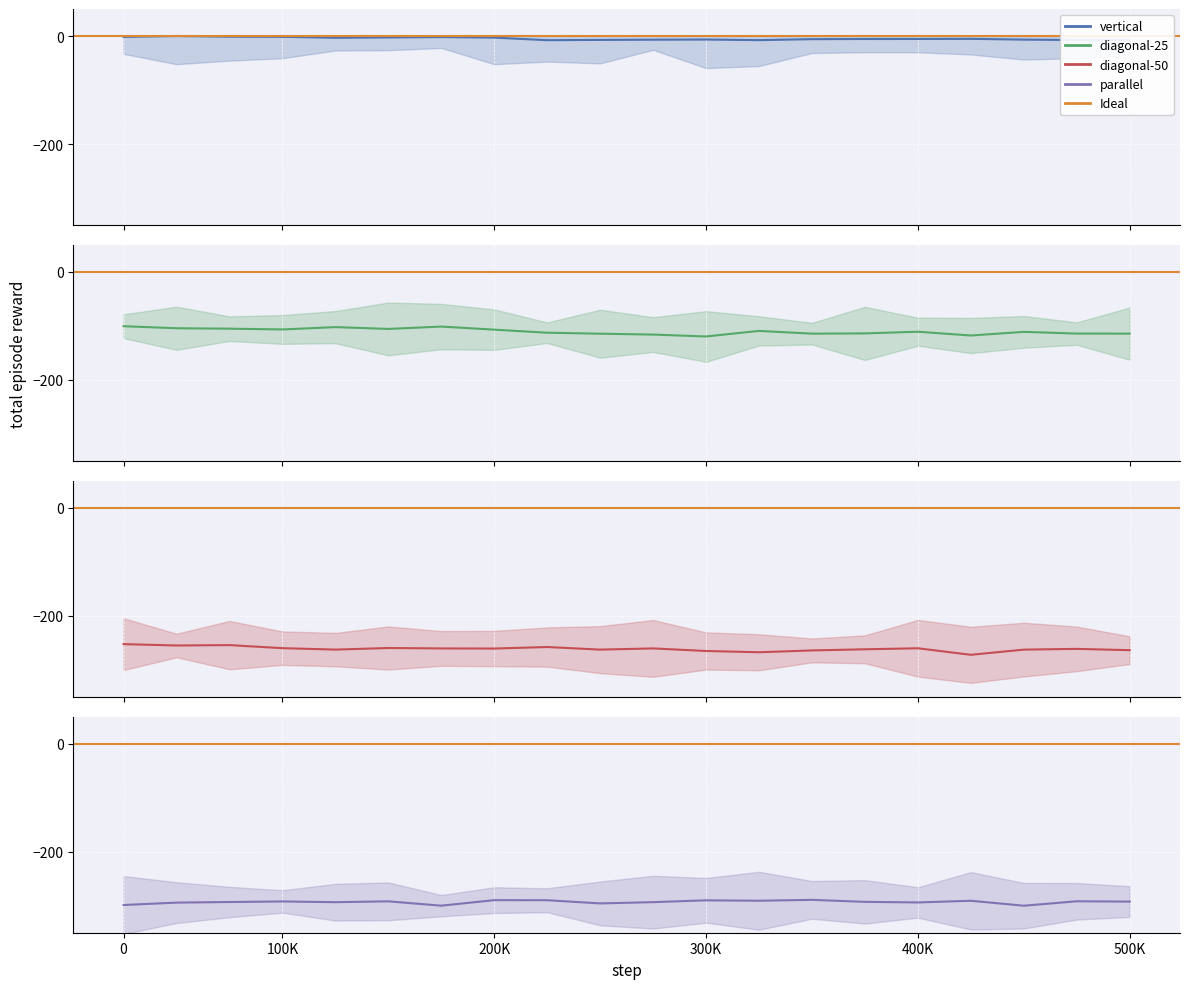

Which series has the largest total across all categories?

vertical